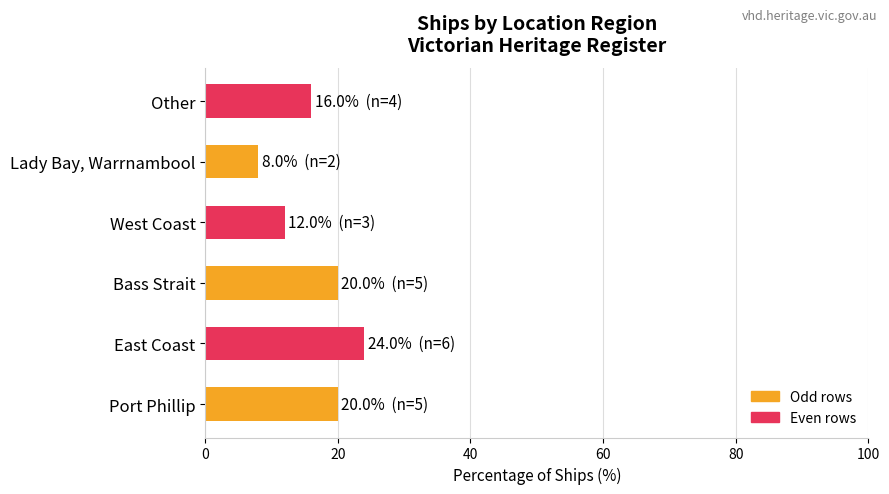

Which category has the lowest value across all series?

Lady Bay, Warrnambool